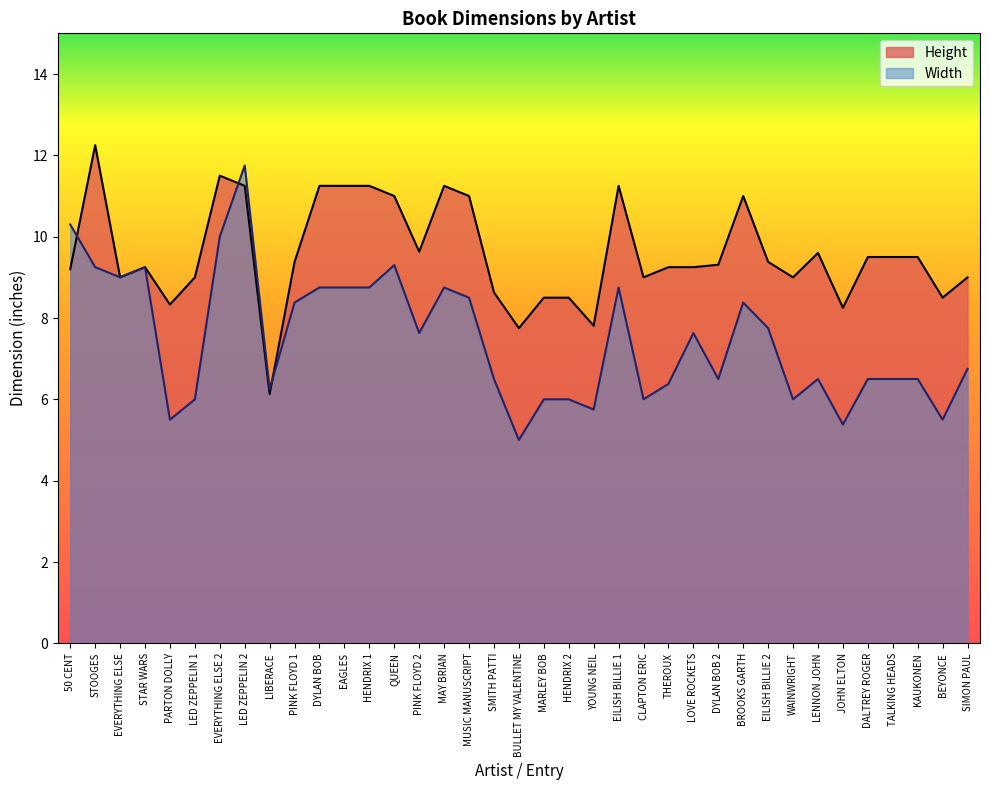

Does the chart display data point markers on the line(s)?

No